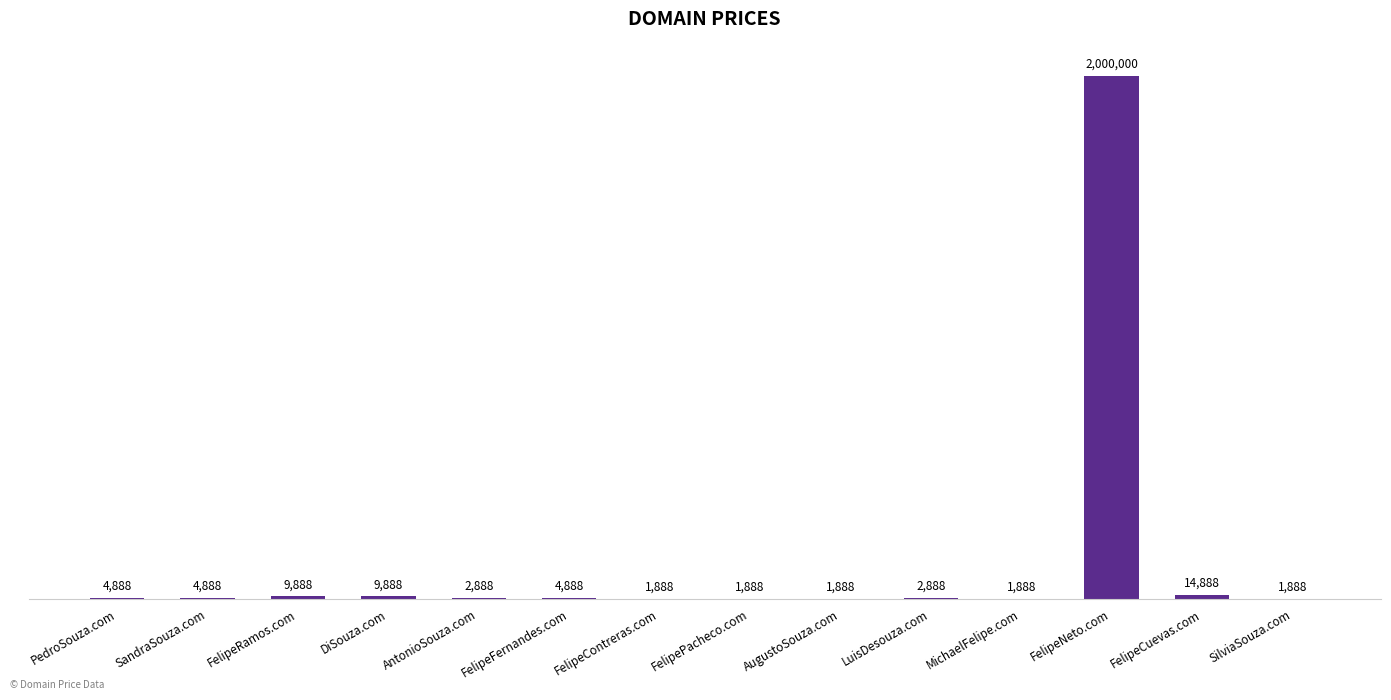

Is it true that the value at LuisDesouza.com is 2888?

True